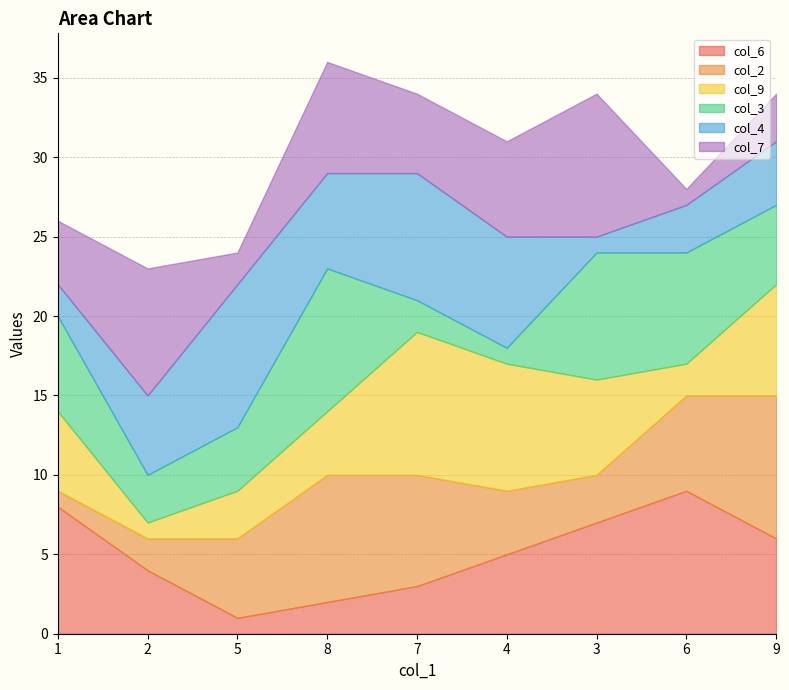

Where is col_4 nearest to the value 5?

2